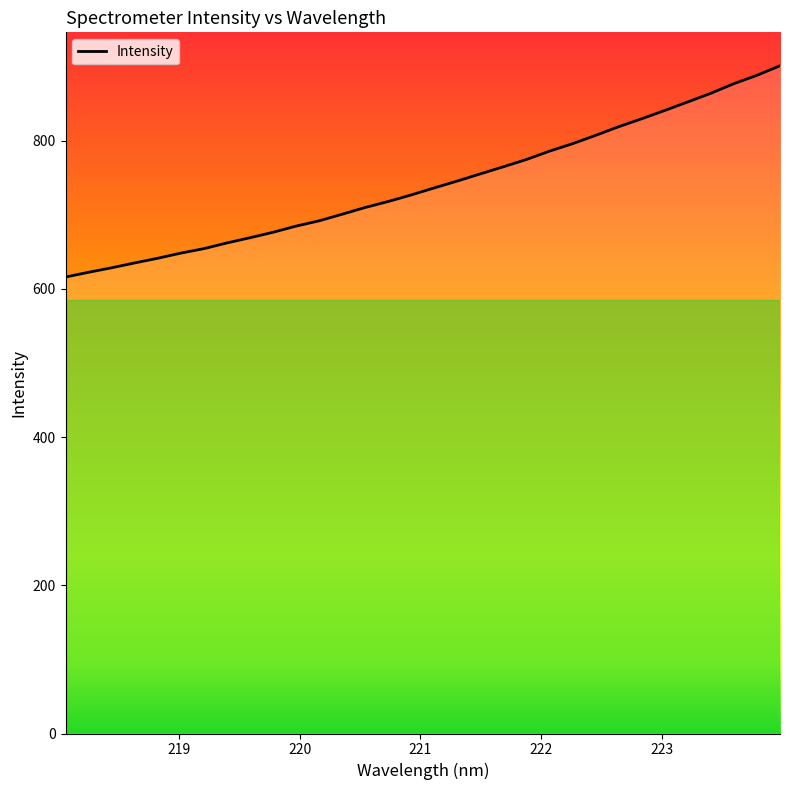

Where is the data nearest to the value 758?

221.4993